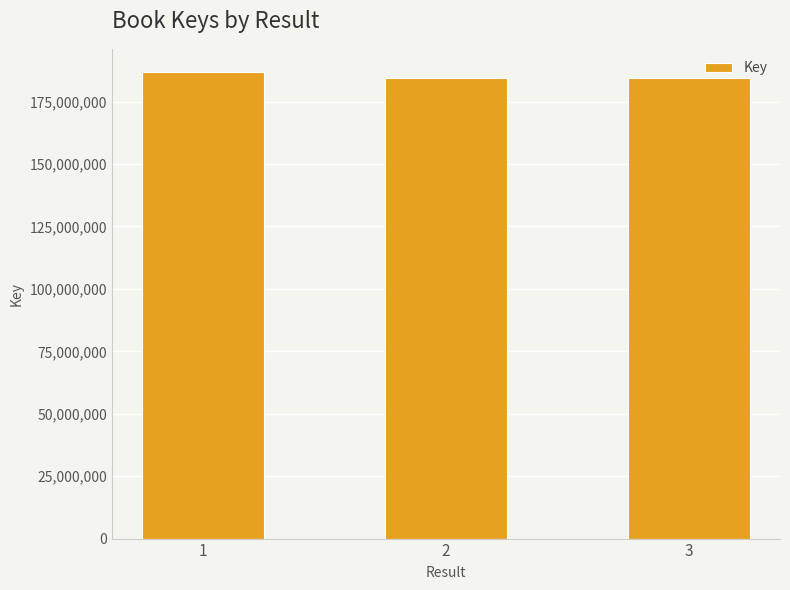

The chart shows a value of 186792240 at 1. True or false?

True